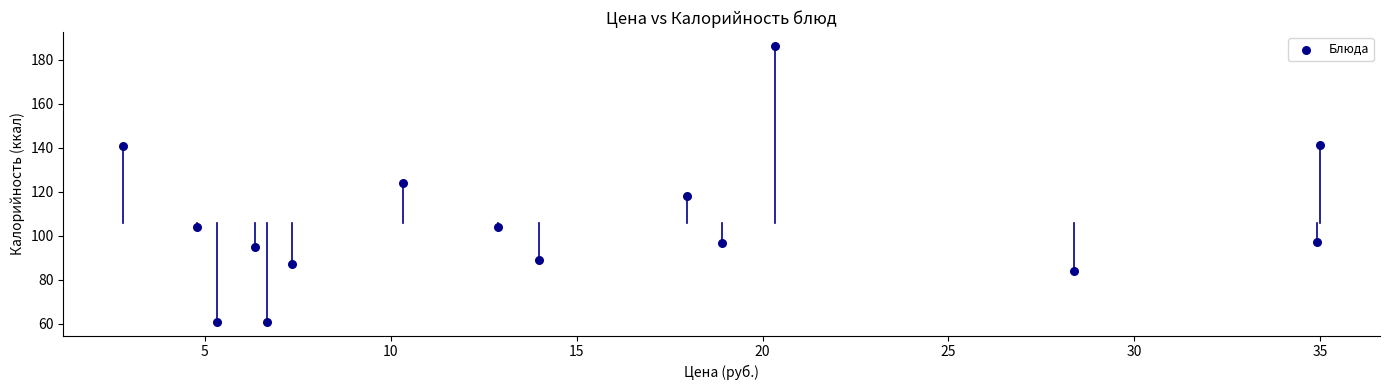

What is the range of X values (max minus min)?

32.2